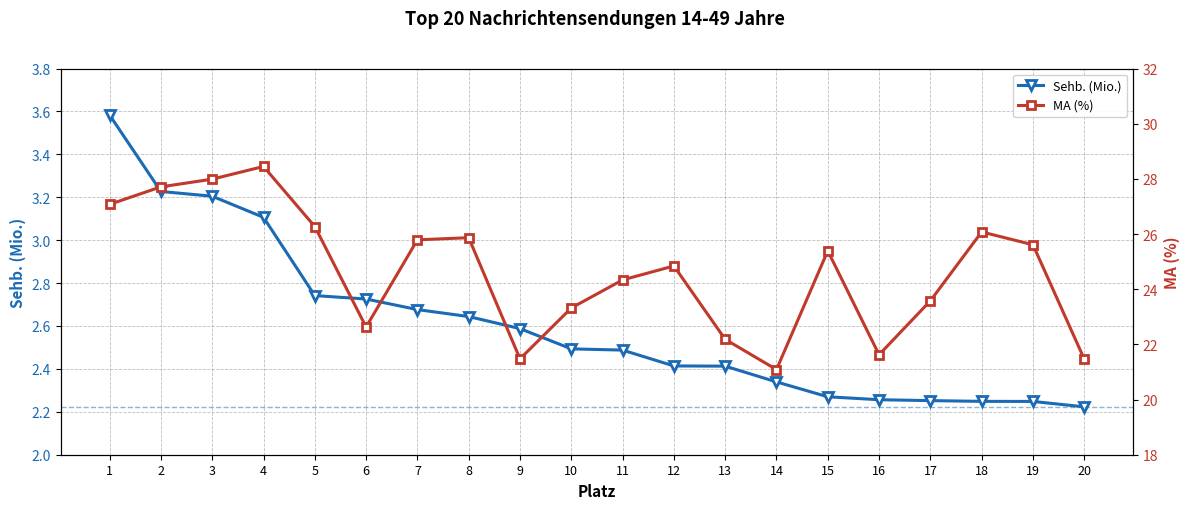

What is the value of the MA (%) point at the 3rd from the left?

28.0